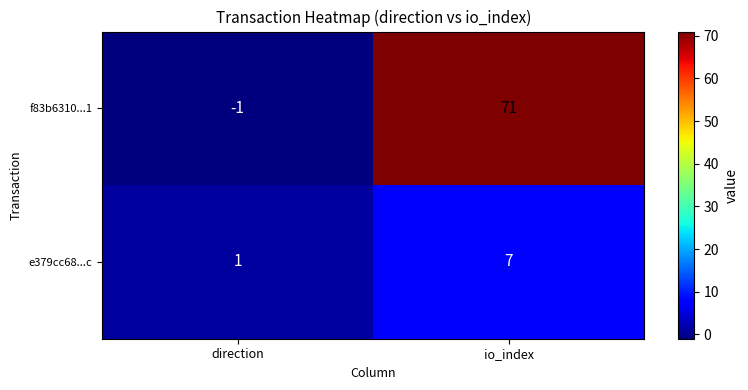

What is the sum of the f83b6310...1 values at direction and io_index?

70